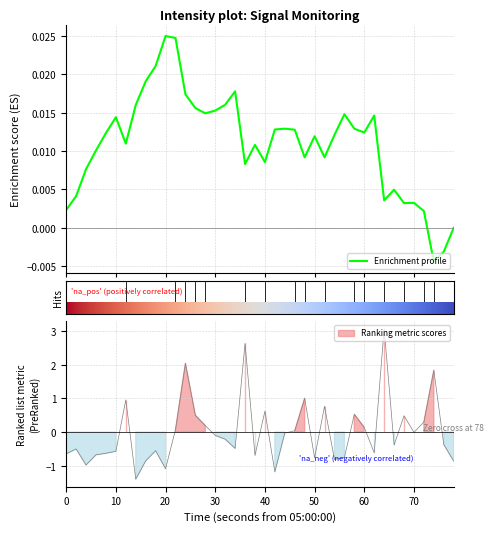

The value at 10 is -0.8. True or false?

False